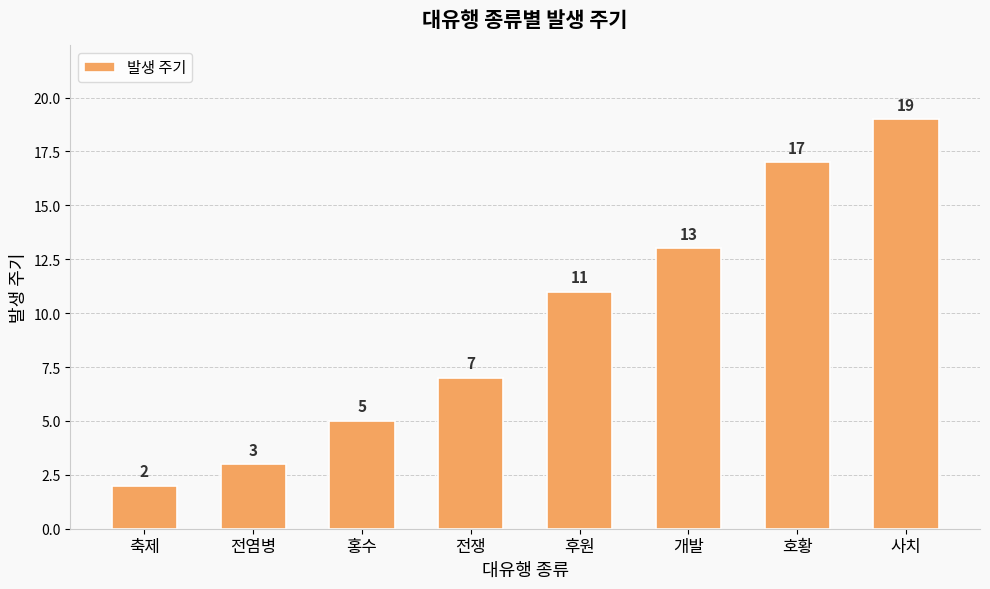

Reading right to left, list all the values displayed in this chart.

사치=19	호황=17	개발=13	후원=11	전쟁=7	홍수=5	전염병=3	축제=2